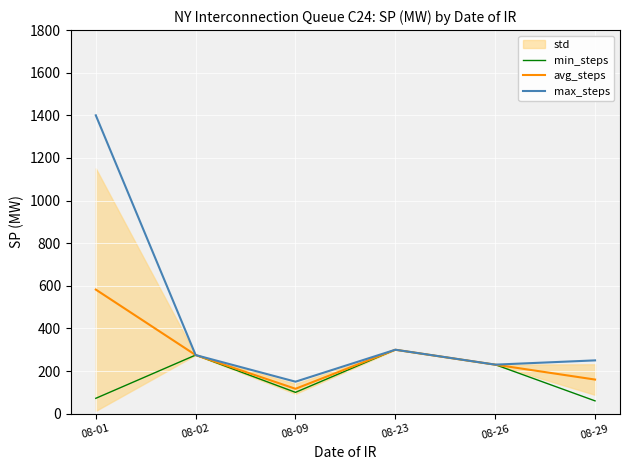

At which label does avg_steps reach its peak?

08-01